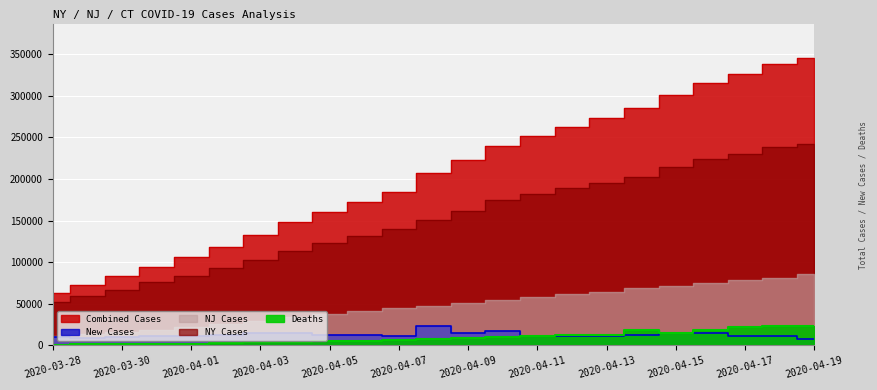

How many values in the Combined Cases series exceed 207287?

11